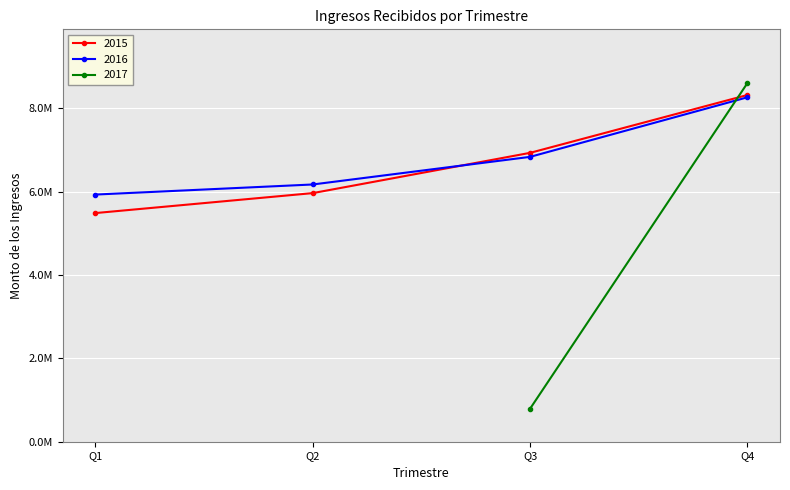

True or false: 2015 has a value of 1286953.2 at Q2.

False